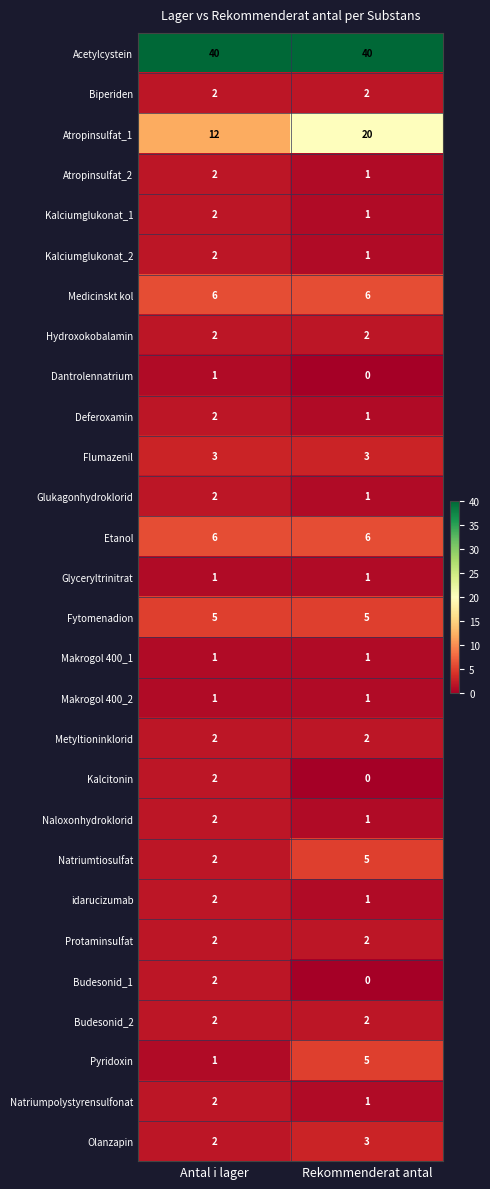

What is the difference between the highest and lowest values at Rekommenderat antal?

40